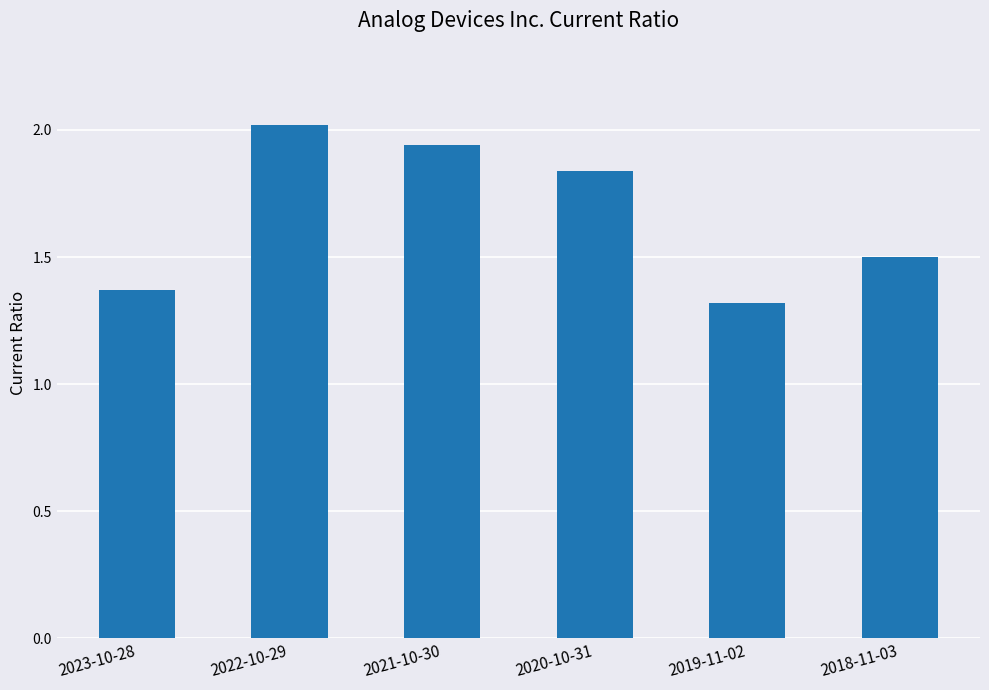

At which label is the value closest to 1?

2019-11-02